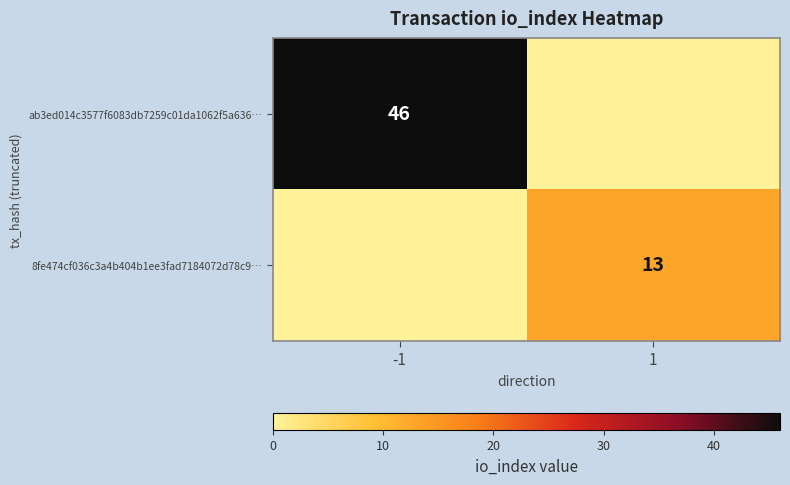

What is the total value across all series at -1?

46